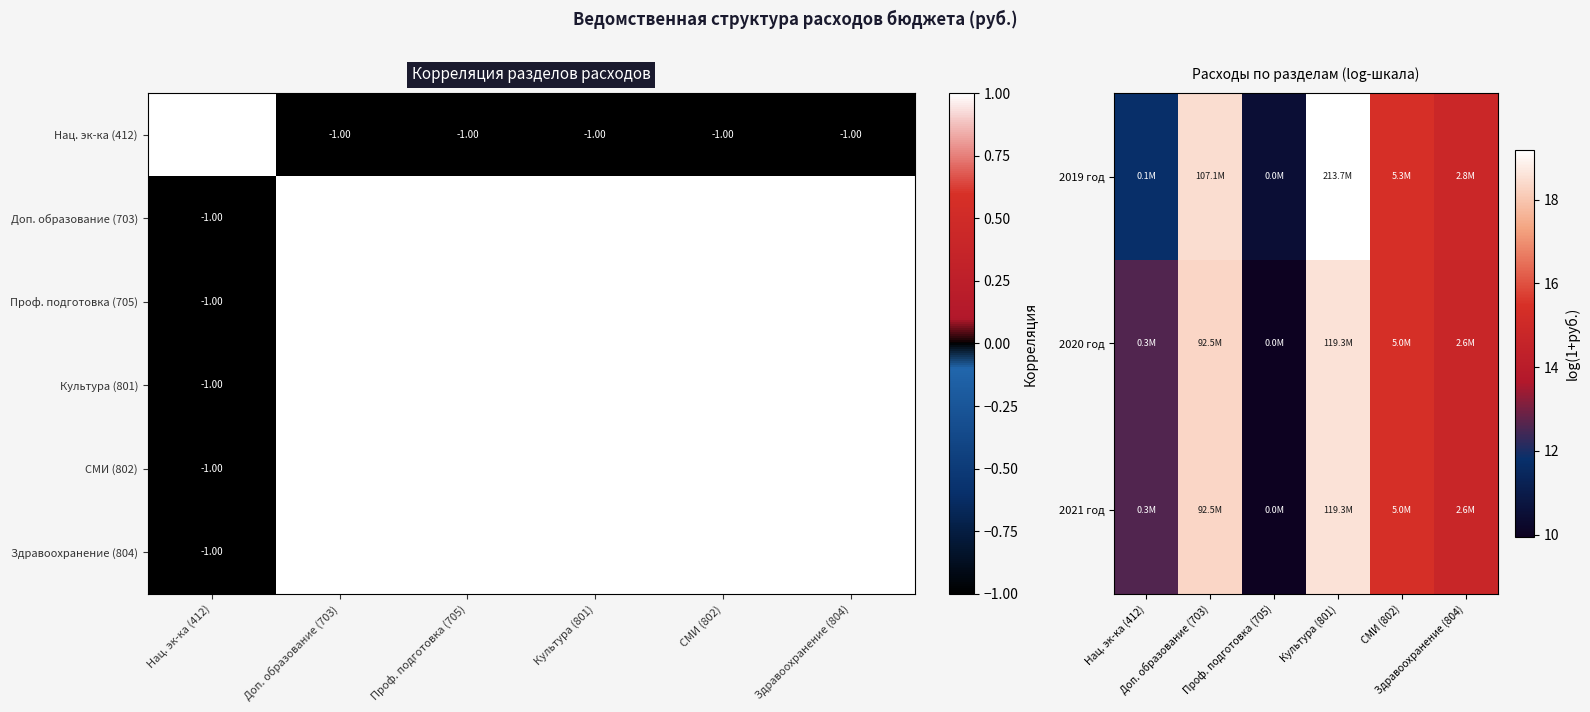

Is the value of СМИ (802) at Нац. эк-ка (412) greater than the value of 2019 год at Культура (801)?

No